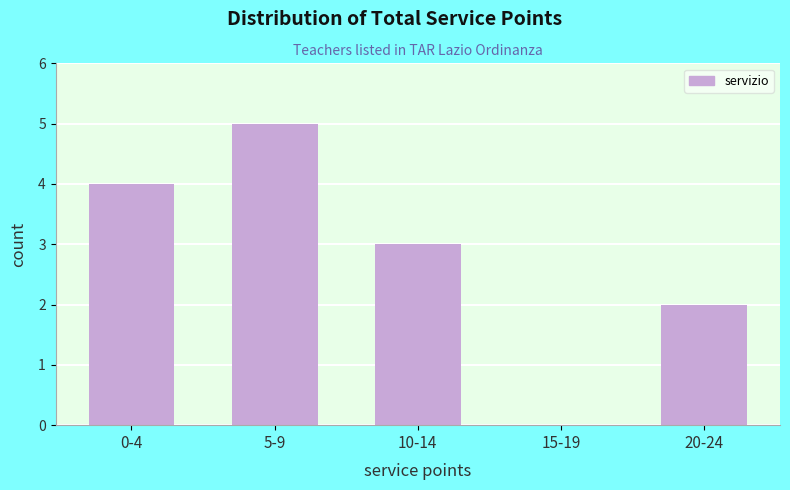

Reading left to right, list all the values displayed in this chart.

0-4=4	5-9=5	10-14=3	15-19=0	20-24=2